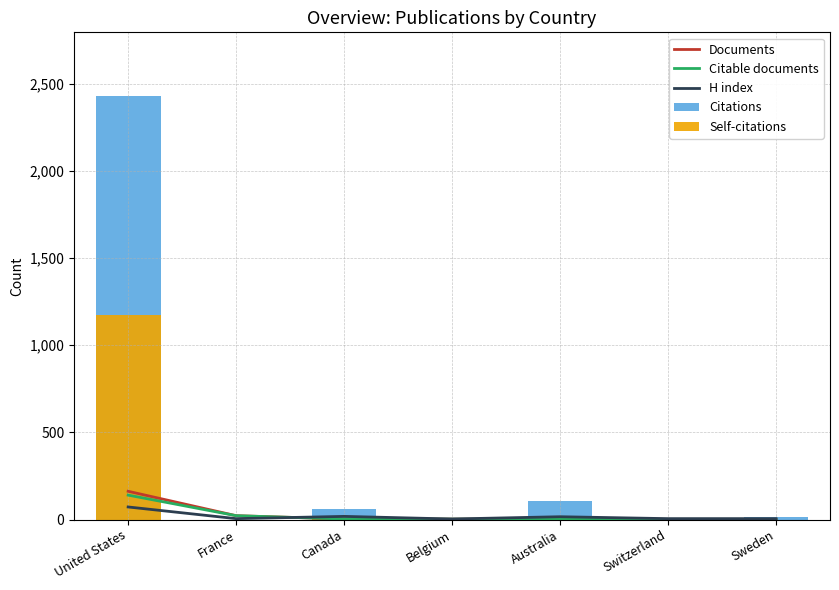

The Citable documents series shows 140 at United States. True or false?

True